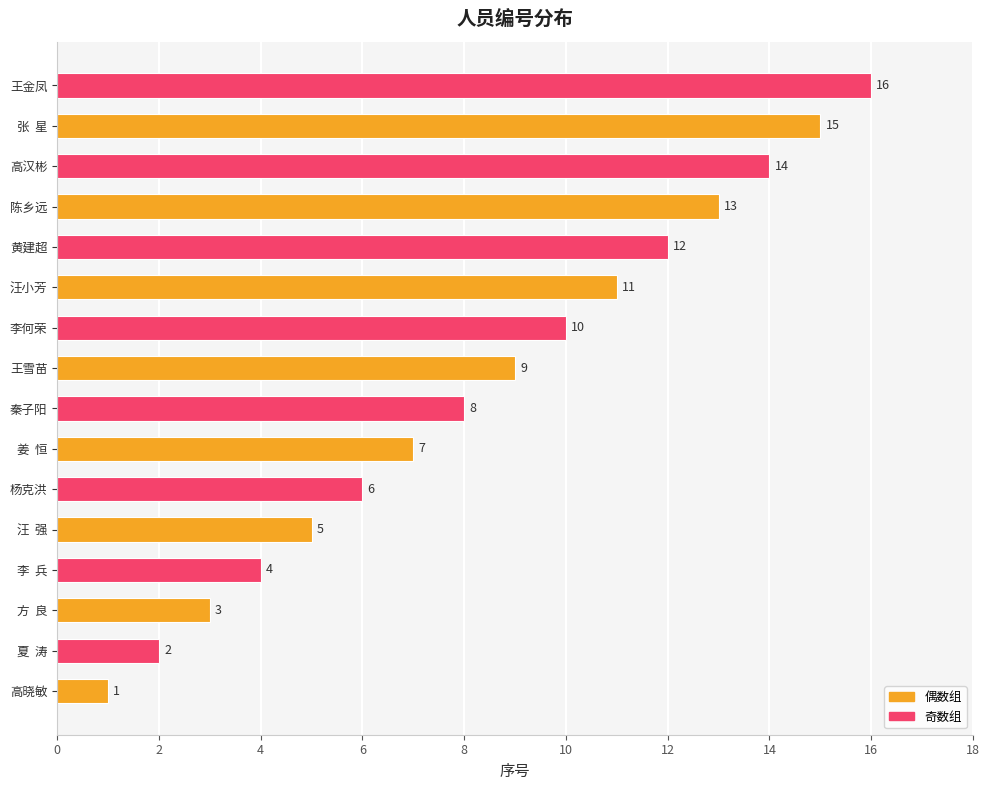

What is the smallest value displayed?

1